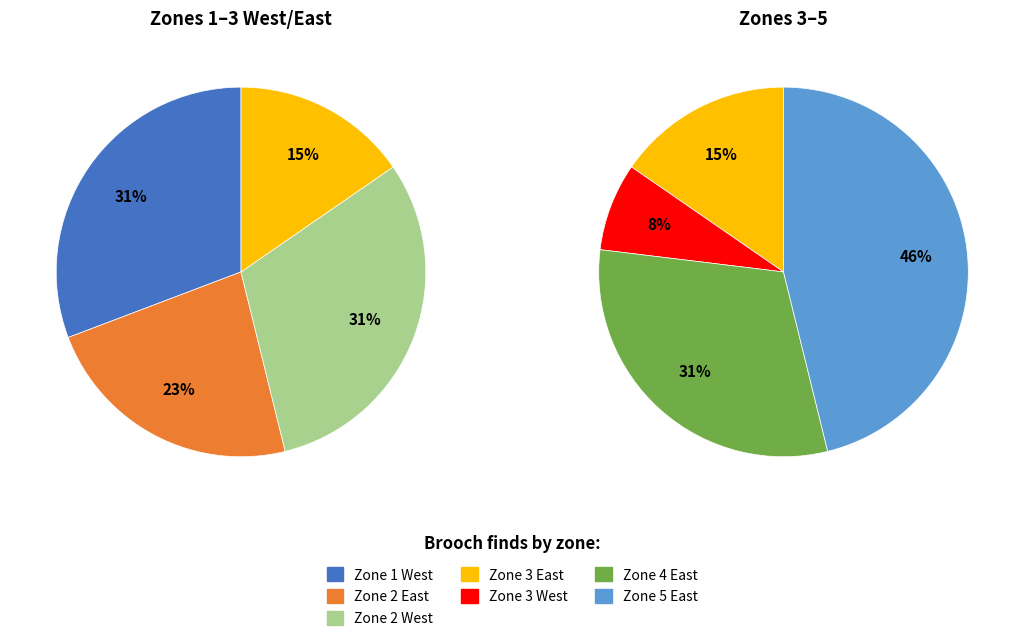

Does any single category account for the majority?

No